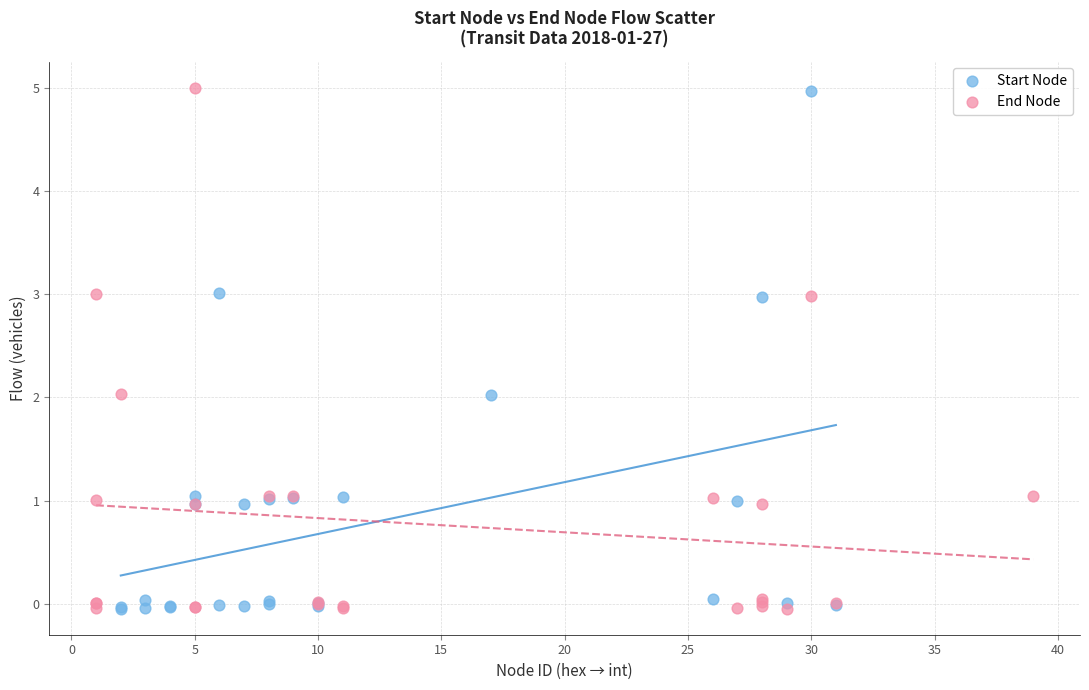

Which series has the largest Y range (max minus min)?

End Node